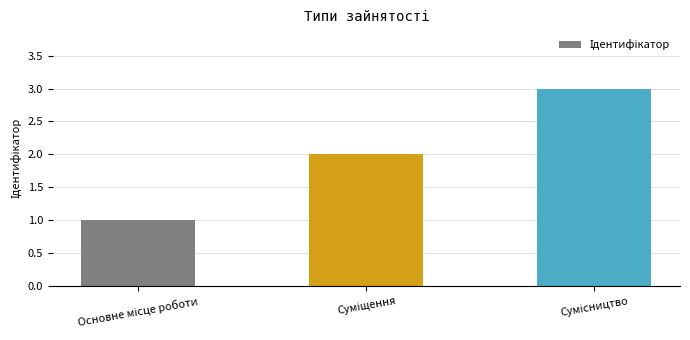

What is the maximum value shown in the chart?

3